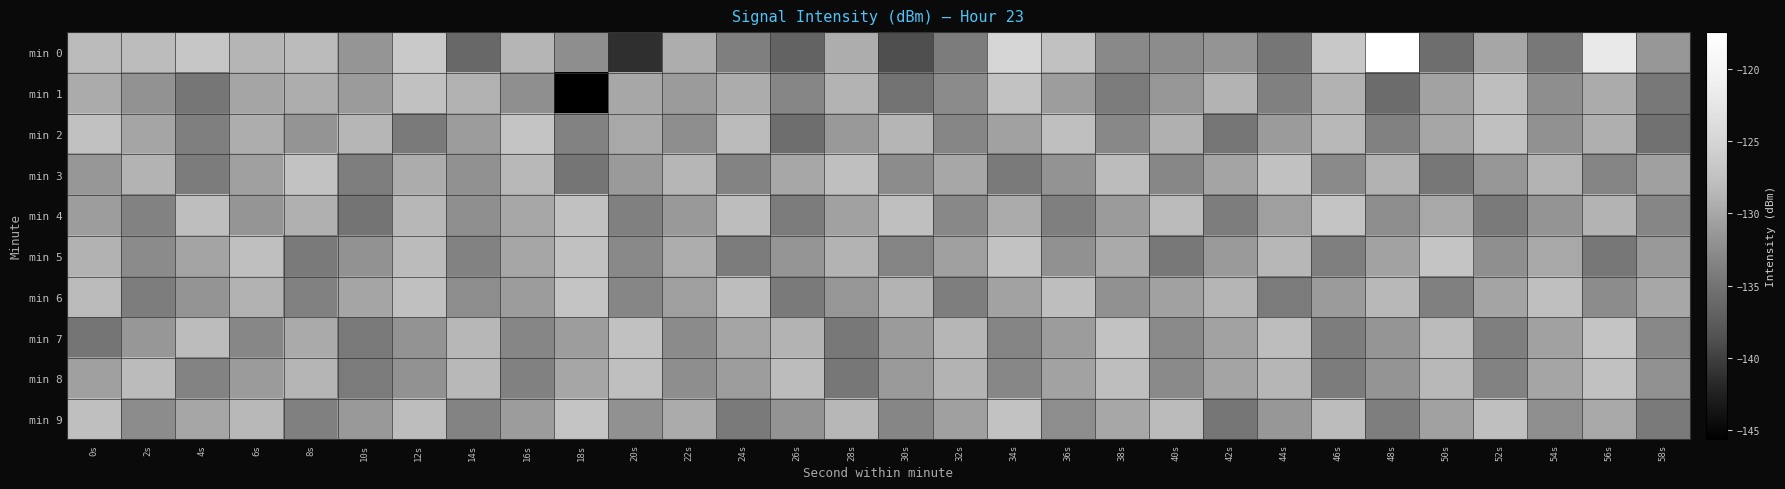

Reading left to right, extract all data points from this chart.

min 0: 0s=-128.3	2s=-128.1	4s=-126.9	6s=-128.8	8s=-128.2	10s=-131.6	12s=-126.4	14s=-136.2	16s=-128.7	18s=-132.2	20s=-141.2	22s=-129.4	24s=-133.9	26s=-136.6	28s=-129.4	30s=-138.9	32s=-134.2	34s=-125.0	36s=-127.5	38s=-132.9	40s=-132.5	42s=-131.8	44s=-134.7	46s=-126.6	48s=-117.5	50s=-135.5	52s=-130.0	54s=-134.5	56s=-122.0	58s=-131.5
min 1: 0s=-129.6	2s=-132.0	4s=-134.7	6s=-130.2	8s=-129.5	10s=-131.1	12s=-127.6	14s=-129.1	16s=-132.2	18s=-145.6	20s=-130.0	22s=-131.0	24s=-129.5	26s=-133.2	28s=-128.8	30s=-135.1	32s=-132.6	34s=-127.3	36s=-130.8	38s=-134.2	40s=-131.5	42s=-128.9	44s=-133.7	46s=-129.1	48s=-135.8	50s=-130.4	52s=-127.9	54s=-132.3	56s=-129.6	58s=-134.5
min 2: 0s=-127.5	2s=-130.2	4s=-133.8	6s=-129.4	8s=-131.7	10s=-128.6	12s=-134.3	14s=-130.9	16s=-127.1	18s=-133.5	20s=-129.8	22s=-132.4	24s=-128.2	26s=-135.6	28s=-131.3	30s=-128.7	32s=-133.1	34s=-130.5	36s=-127.8	38s=-132.9	40s=-129.2	42s=-134.7	44s=-131.0	46s=-128.4	48s=-133.6	50s=-130.1	52s=-127.6	54s=-132.0	56s=-129.3	58s=-135.2
min 3: 0s=-131.4	2s=-128.8	4s=-134.1	6s=-130.7	8s=-127.3	10s=-133.9	12s=-129.5	14s=-132.1	16s=-128.4	18s=-134.8	20s=-131.2	22s=-128.6	24s=-133.4	26s=-130.0	28s=-127.7	30s=-132.5	32s=-129.9	34s=-134.4	36s=-131.8	38s=-128.1	40s=-133.0	42s=-130.3	44s=-127.5	46s=-132.7	48s=-129.1	50s=-134.6	52s=-131.5	54s=-128.9	56s=-133.3	58s=-130.6
min 4: 0s=-130.8	2s=-133.5	4s=-127.9	6s=-131.6	8s=-129.2	10s=-134.9	12s=-128.5	14s=-132.2	16s=-130.0	18s=-127.4	20s=-133.7	22s=-131.3	24s=-128.0	26s=-134.2	28s=-130.5	30s=-127.8	32s=-132.9	34s=-129.6	36s=-133.8	38s=-131.1	40s=-128.3	42s=-134.0	44s=-130.7	46s=-127.2	48s=-132.4	50s=-129.8	52s=-134.3	54s=-131.7	56s=-128.8	58s=-133.2
min 5: 0s=-129.0	2s=-132.6	4s=-130.3	6s=-127.7	8s=-134.4	10s=-131.9	12s=-128.2	14s=-133.5	16s=-130.1	18s=-127.5	20s=-132.8	22s=-129.4	24s=-134.1	26s=-131.6	28s=-128.9	30s=-133.3	32s=-130.6	34s=-127.3	36s=-132.0	38s=-129.7	40s=-134.5	42s=-131.2	44s=-128.5	46s=-133.8	48s=-130.4	50s=-127.1	52s=-132.2	54s=-129.8	56s=-134.6	58s=-131.3
min 6: 0s=-128.3	2s=-134.0	4s=-131.7	6s=-129.1	8s=-133.6	10s=-130.2	12s=-127.6	14s=-132.4	16s=-130.9	18s=-127.2	20s=-133.1	22s=-130.7	24s=-128.0	26s=-134.3	28s=-131.5	30s=-128.8	32s=-133.9	34s=-130.4	36s=-127.9	38s=-132.1	40s=-130.5	42s=-128.7	44s=-134.2	46s=-131.0	48s=-128.4	50s=-133.7	52s=-130.3	54s=-127.8	56s=-132.5	58s=-129.9
min 7: 0s=-134.8	2s=-131.4	4s=-128.1	6s=-133.0	8s=-129.7	10s=-134.3	12s=-131.8	14s=-128.5	16s=-133.2	18s=-130.8	20s=-127.4	22s=-132.6	24s=-130.2	26s=-128.9	28s=-134.5	30s=-131.1	32s=-128.6	34s=-133.3	36s=-130.9	38s=-127.3	40s=-132.7	42s=-130.4	44s=-128.0	46s=-134.0	48s=-131.6	50s=-128.3	52s=-133.8	54s=-130.5	56s=-127.1	58s=-132.9
min 8: 0s=-130.6	2s=-128.2	4s=-133.4	6s=-131.0	8s=-128.7	10s=-134.2	12s=-131.9	14s=-128.4	16s=-133.6	18s=-130.1	20s=-127.7	22s=-132.3	24s=-130.8	26s=-128.1	28s=-134.6	30s=-131.2	32s=-128.8	34s=-133.0	36s=-130.4	38s=-127.9	40s=-132.7	42s=-130.3	44s=-128.6	46s=-134.1	48s=-131.7	50s=-128.4	52s=-133.5	54s=-130.2	56s=-127.5	58s=-132.1
min 9: 0s=-127.8	2s=-132.5	4s=-130.1	6s=-128.4	8s=-133.7	10s=-131.3	12s=-128.0	14s=-133.4	16s=-130.9	18s=-127.2	20s=-132.0	22s=-129.6	24s=-134.3	26s=-131.8	28s=-128.5	30s=-133.1	32s=-130.6	34s=-127.3	36s=-132.4	38s=-130.0	40s=-128.3	42s=-134.7	44s=-131.4	46s=-128.1	48s=-133.9	50s=-130.5	52s=-127.7	54s=-132.2	56s=-129.8	58s=-134.4